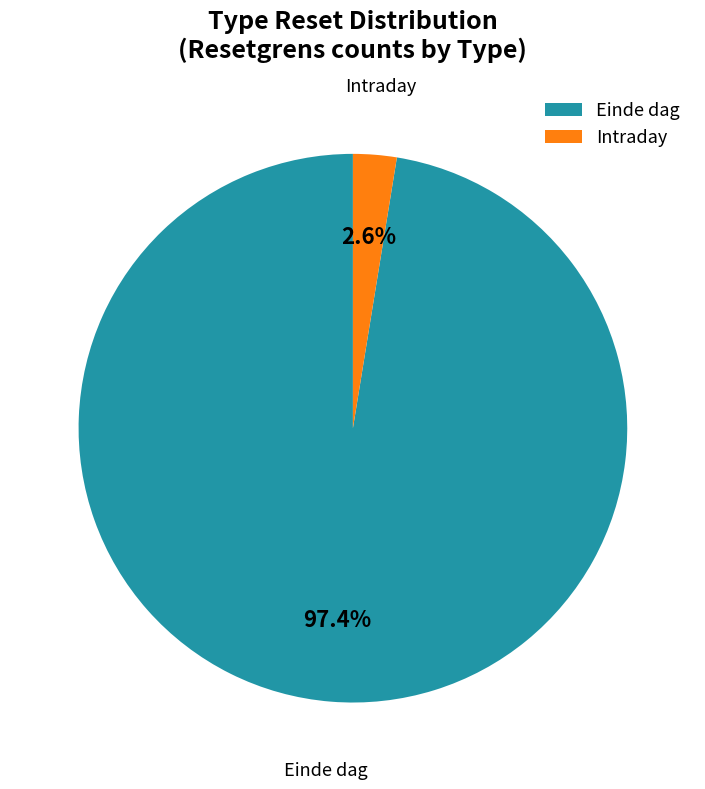

Rank the categories by value from lowest to highest.

Intraday, Einde dag